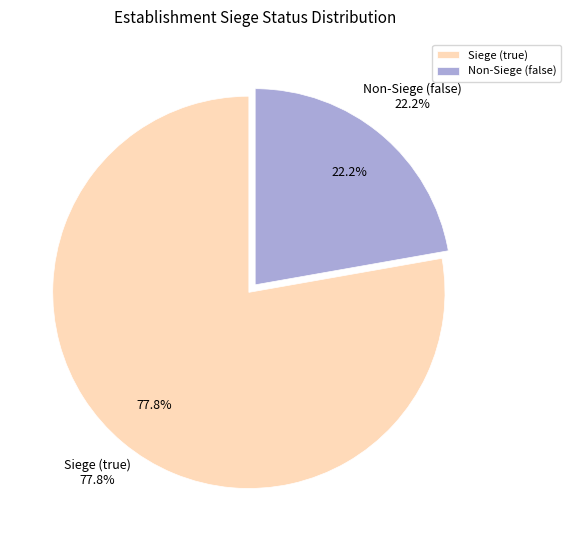

Do true and false together represent more than half of the pie?

Yes